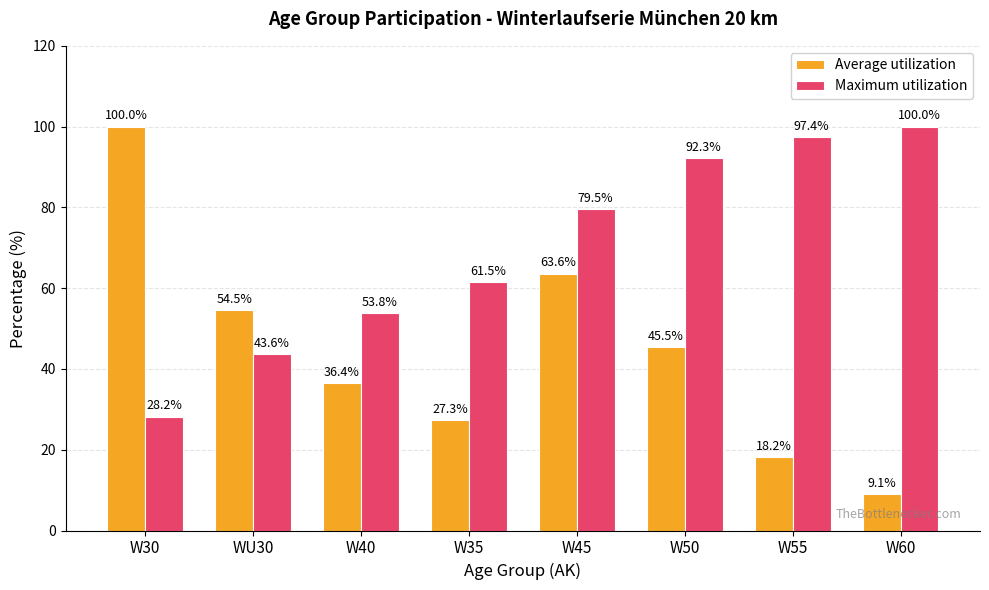

What value does the Average utilization series have at W30?

100.0